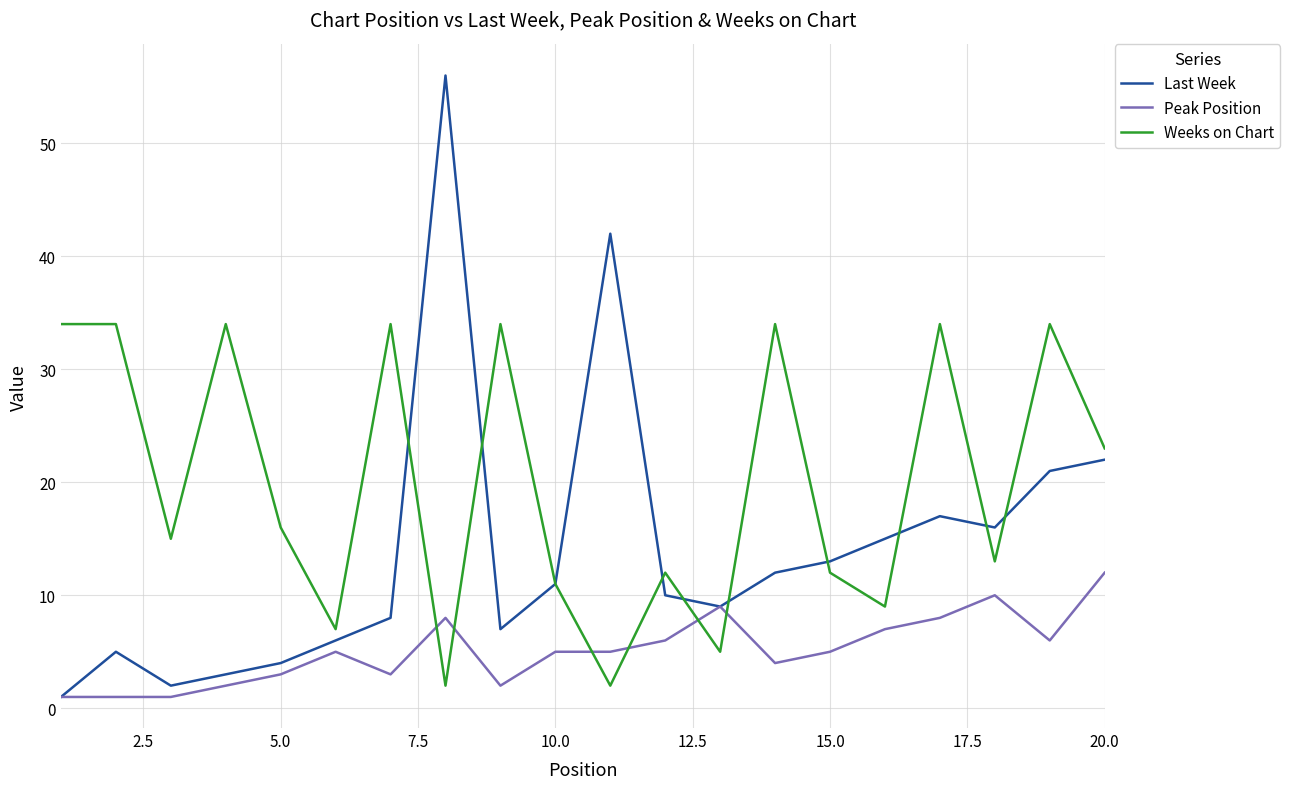

Does the chart have visible grid lines?

Yes